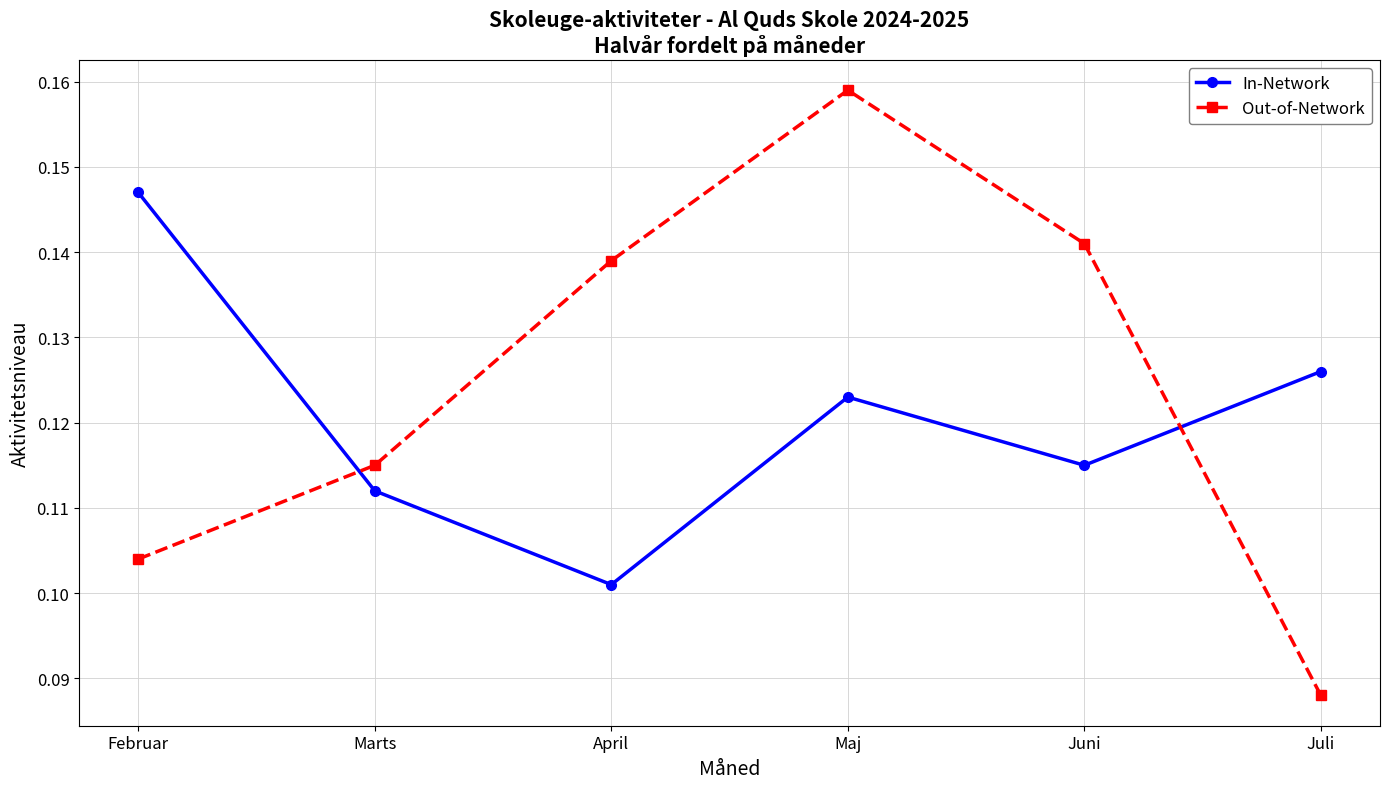

At which category is the sum across all series the highest?

Maj